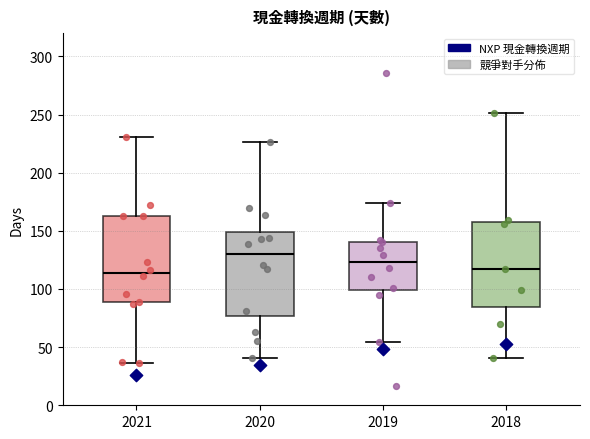

Reading left to right, read every box against the y-axis: the position of its median line, the range the box covers, and the ends of its whiskers. The values are not printed on the chart, so give them approximately, as read against the axis.

2021: median 115, box 90 to 165, whiskers 35 to 230
2020: median 130, box 75 to 150, whiskers 40 to 225
2019: median 125, box 100 to 140, whiskers 55 to 175
2018: median 115, box 85 to 160, whiskers 40 to 250